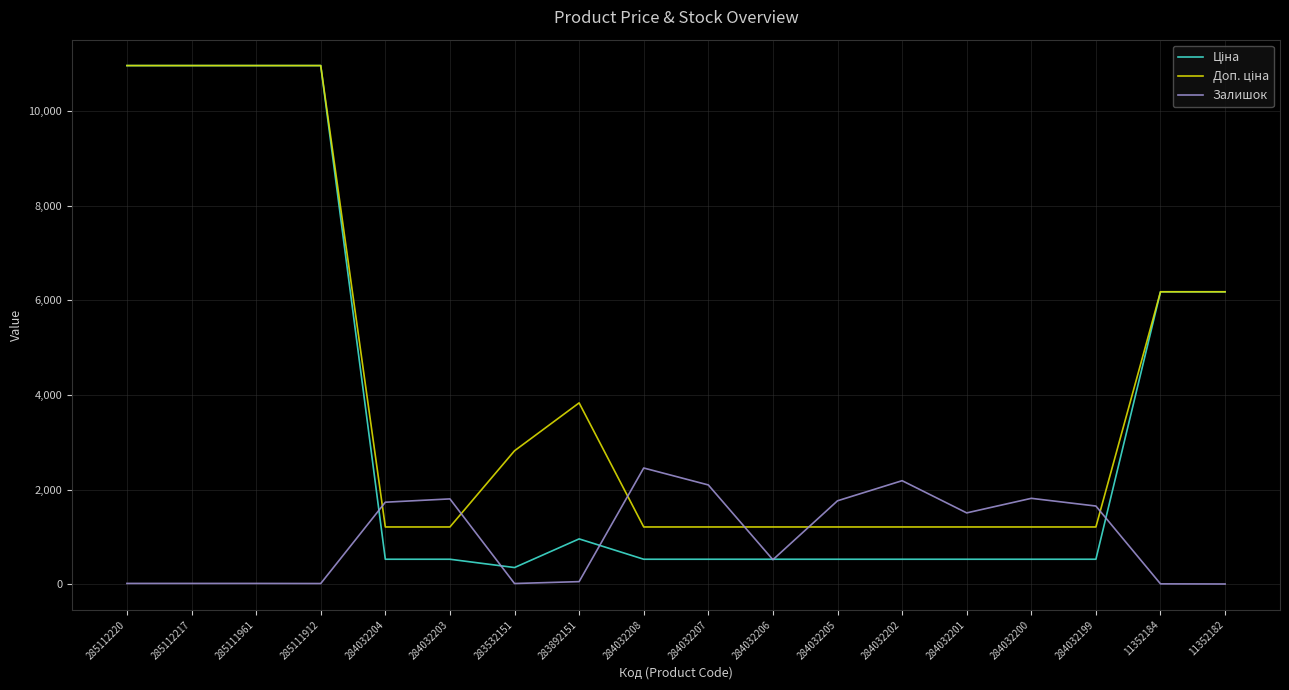

What is the maximum value shown in the chart?

10964.4